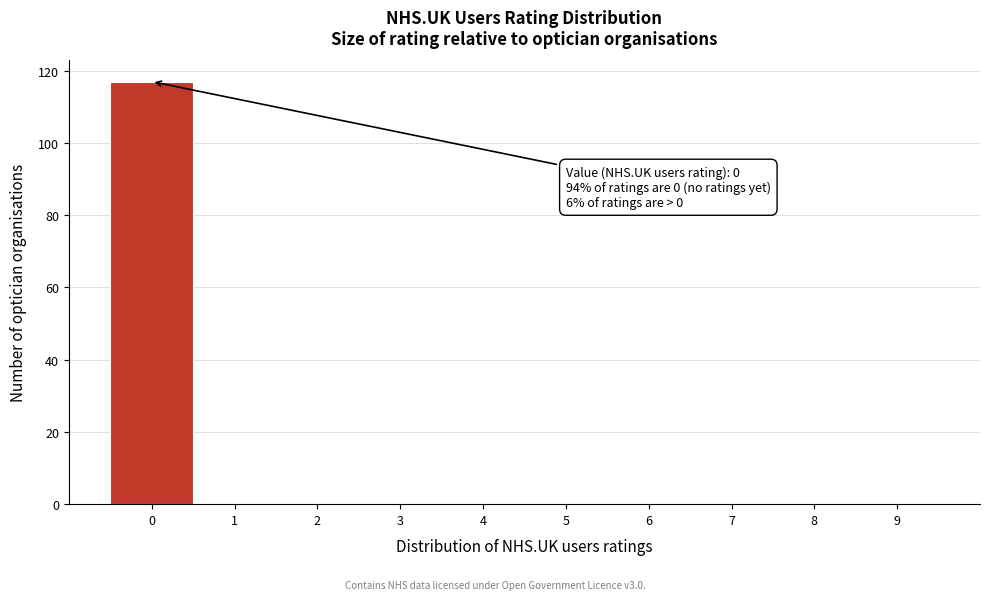

Which range on the x-axis has the tallest bar?

-0.5 to 0.5